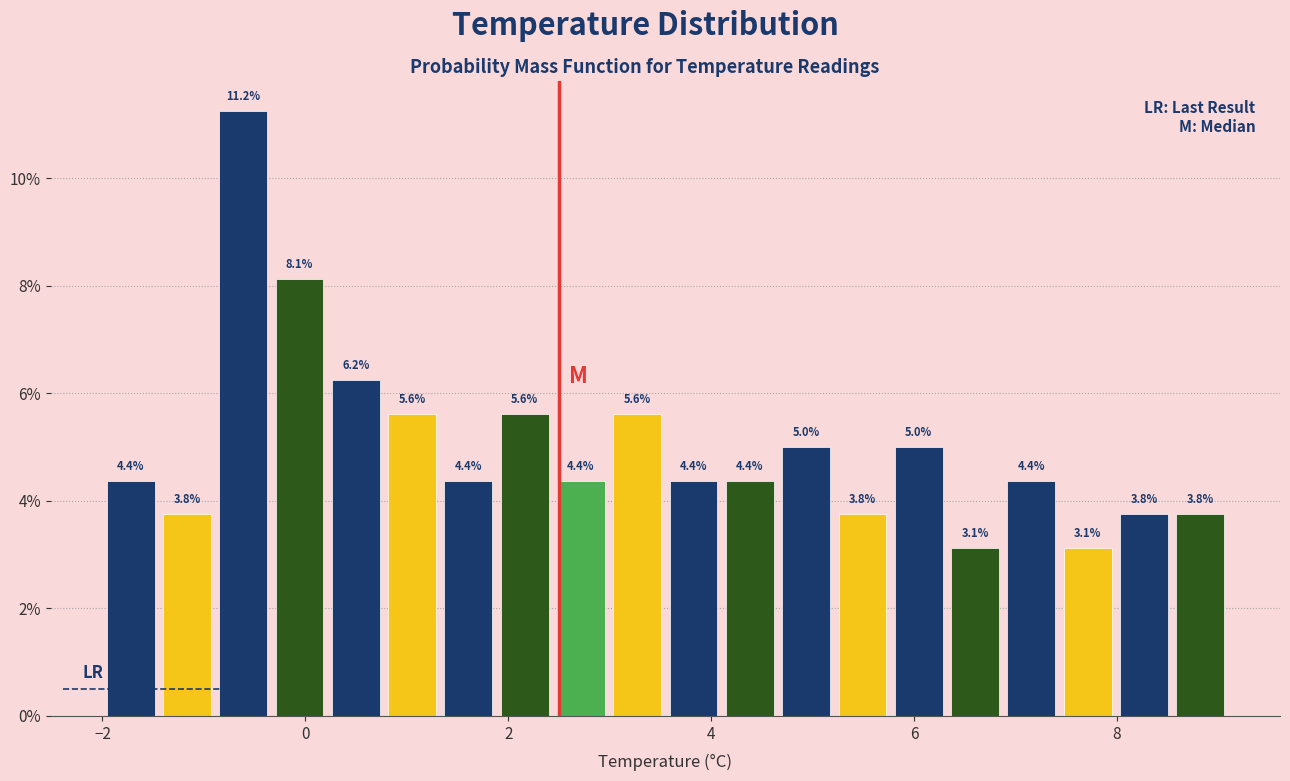

Read against the x-axis, roughly where is the centre of the tallest bar?

-0.6